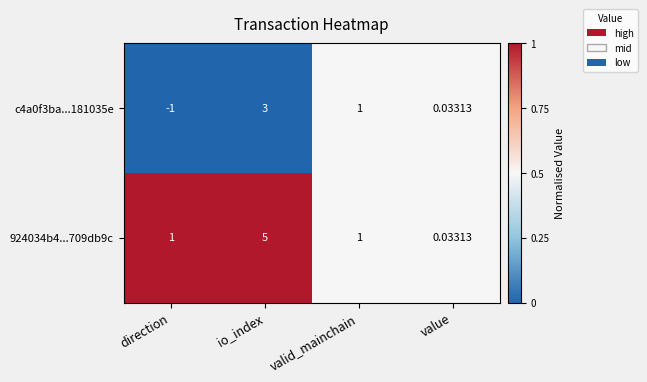

Which category has the lowest value in the 924034b4...709db9c series?

value